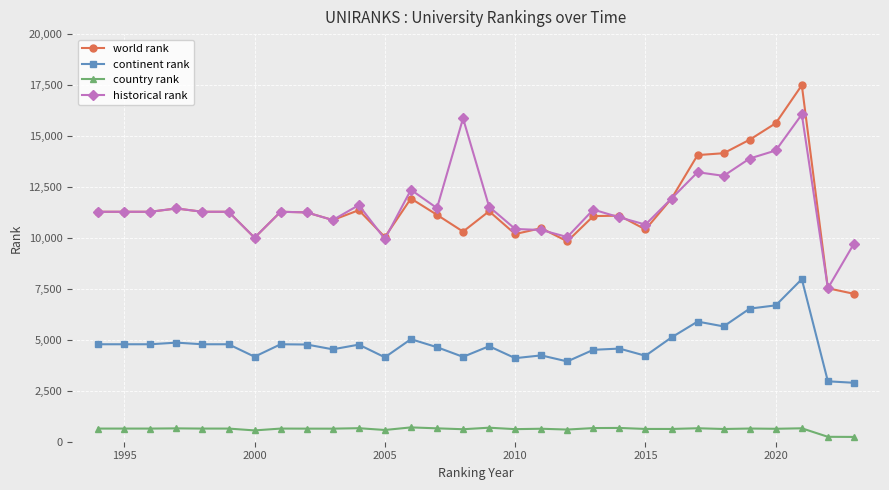

True or false: historical rank has more than 2 interior local peaks.

True